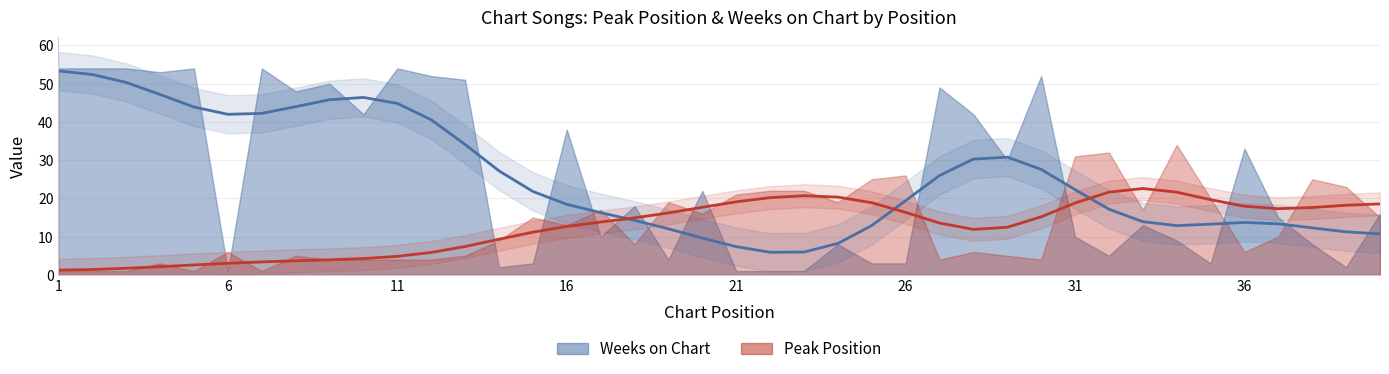

At which category does the chart reach its peak across all series?

1